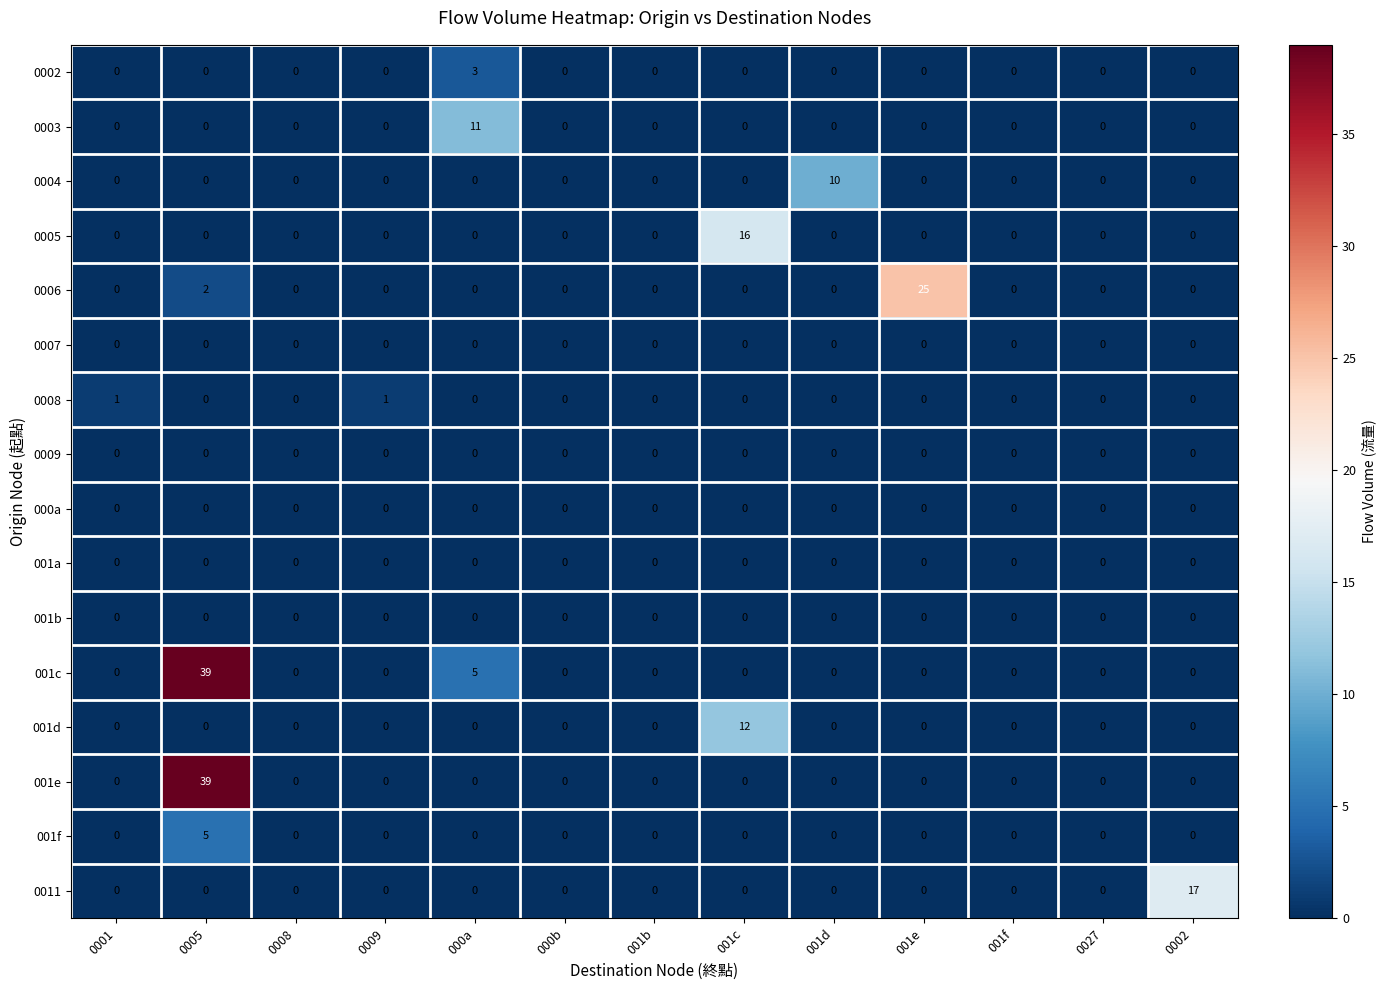

At which category is the sum across all series the highest?

0005